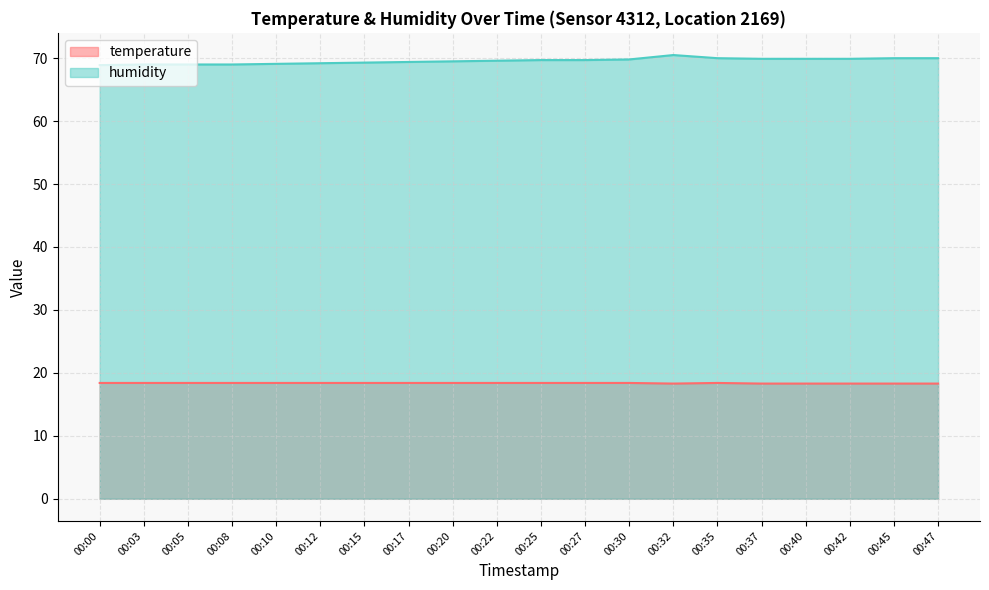

True or false: temperature and humidity intersect in this chart.

False